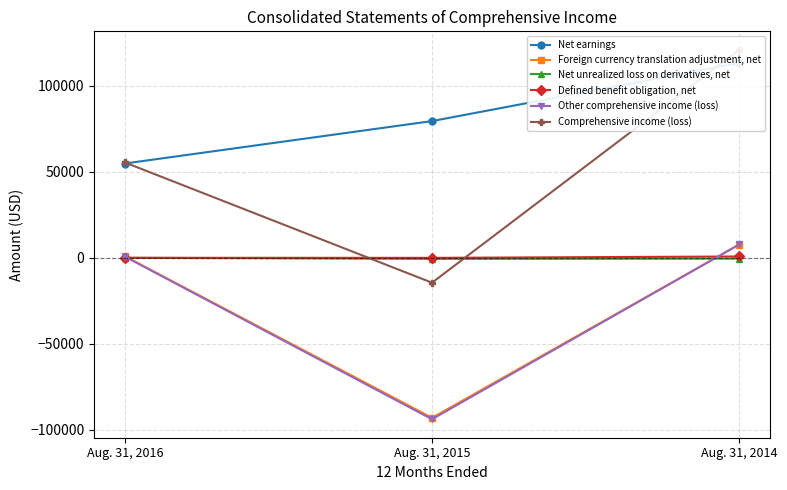

Which series has the largest total across all categories?

Net earnings